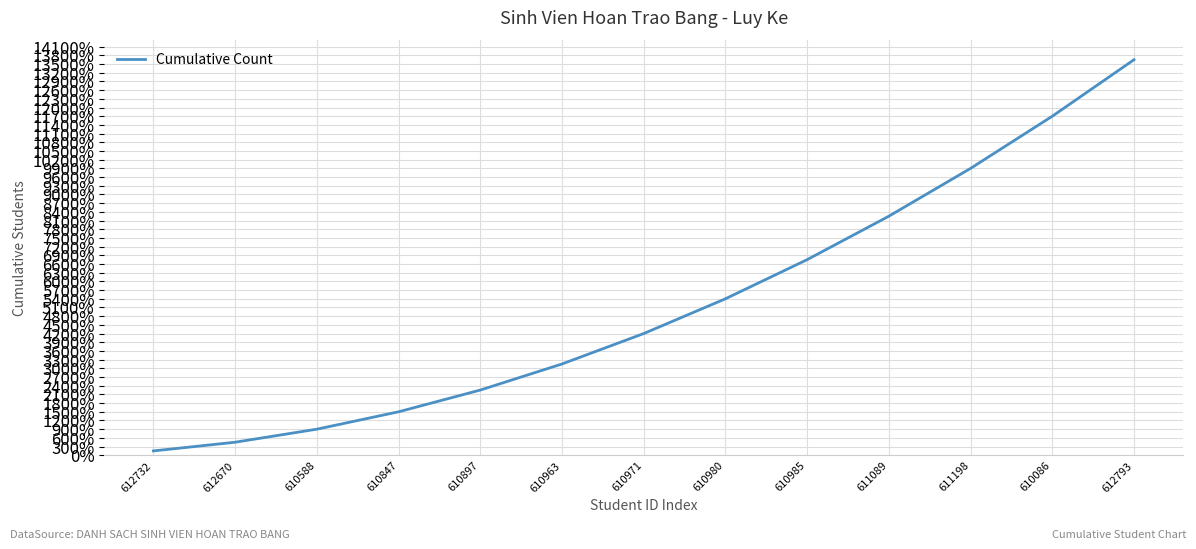

The chart shows a value of 9900 at 611198. True or false?

True